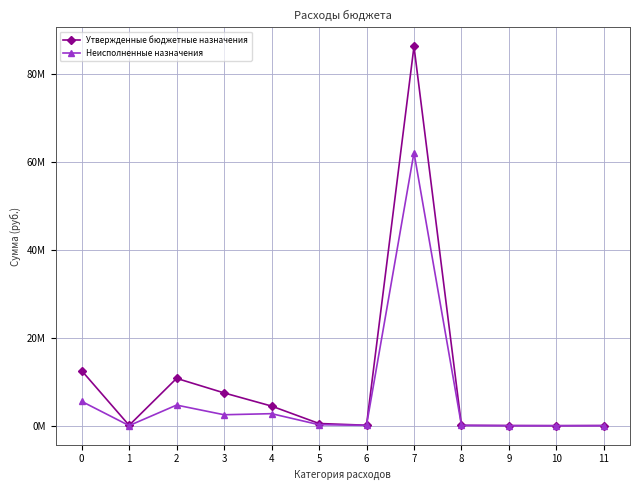

Which series has the largest total across all categories?

Утвержденные бюджетные назначения